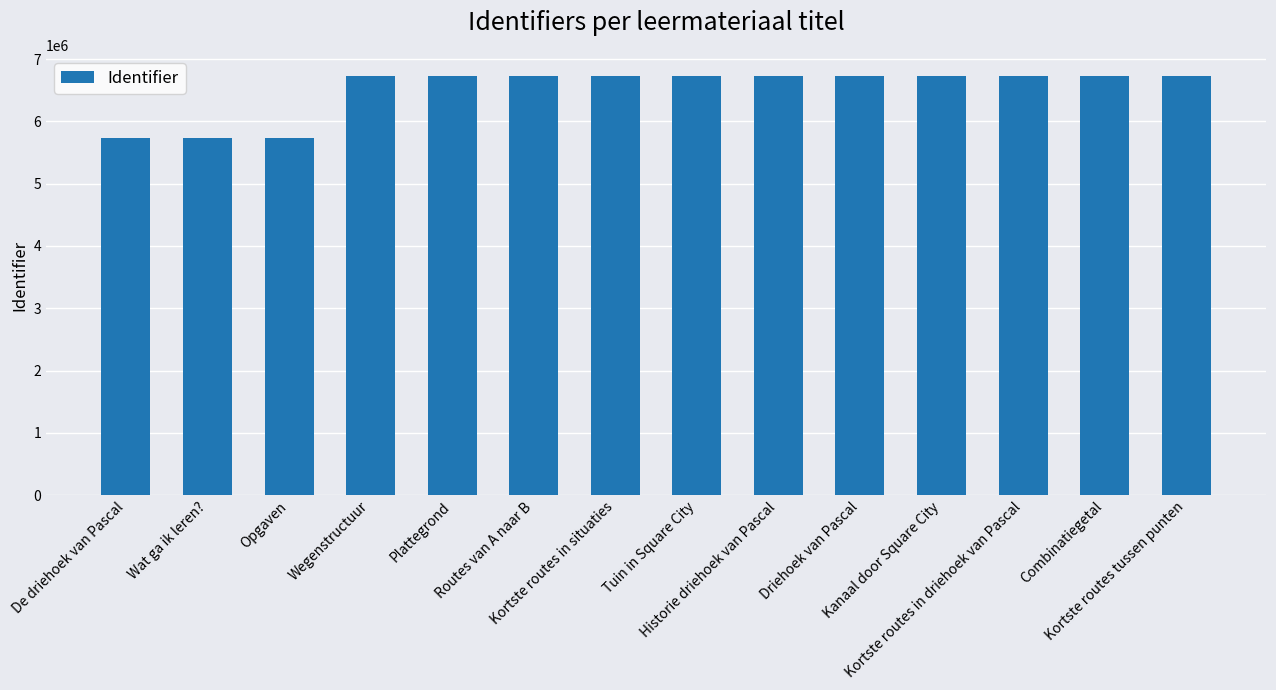

Does the chart contain stacked bars?

No